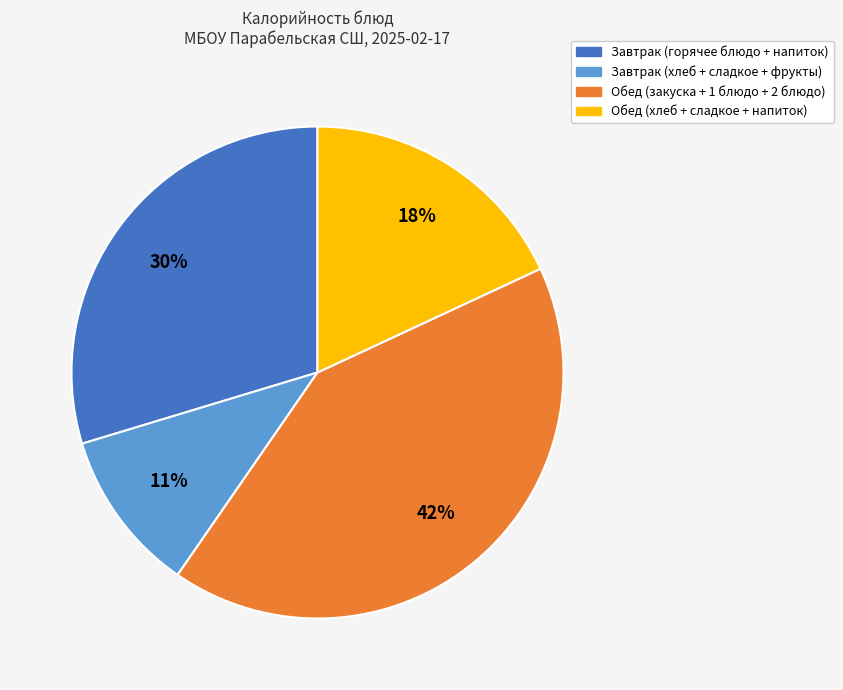

To the nearest percent, what is the average slice percentage?

25%